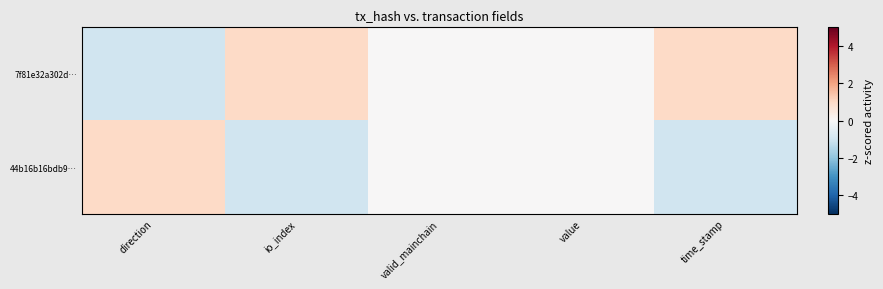

At which category is the sum across all series the highest?

direction